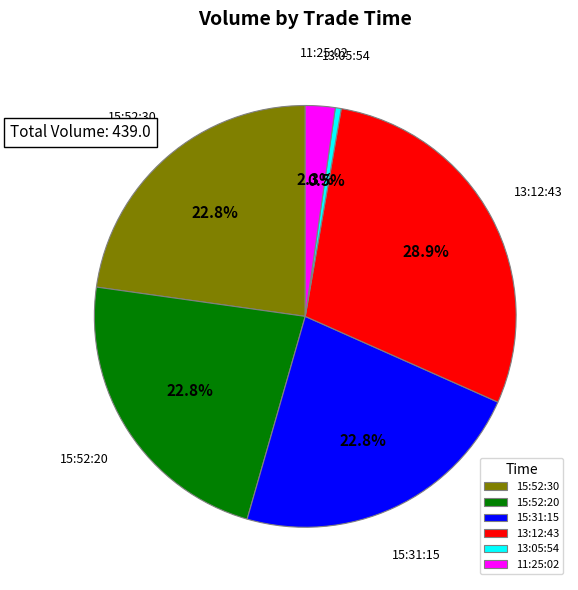

Which category has the smallest portion of the pie?

13:05:54